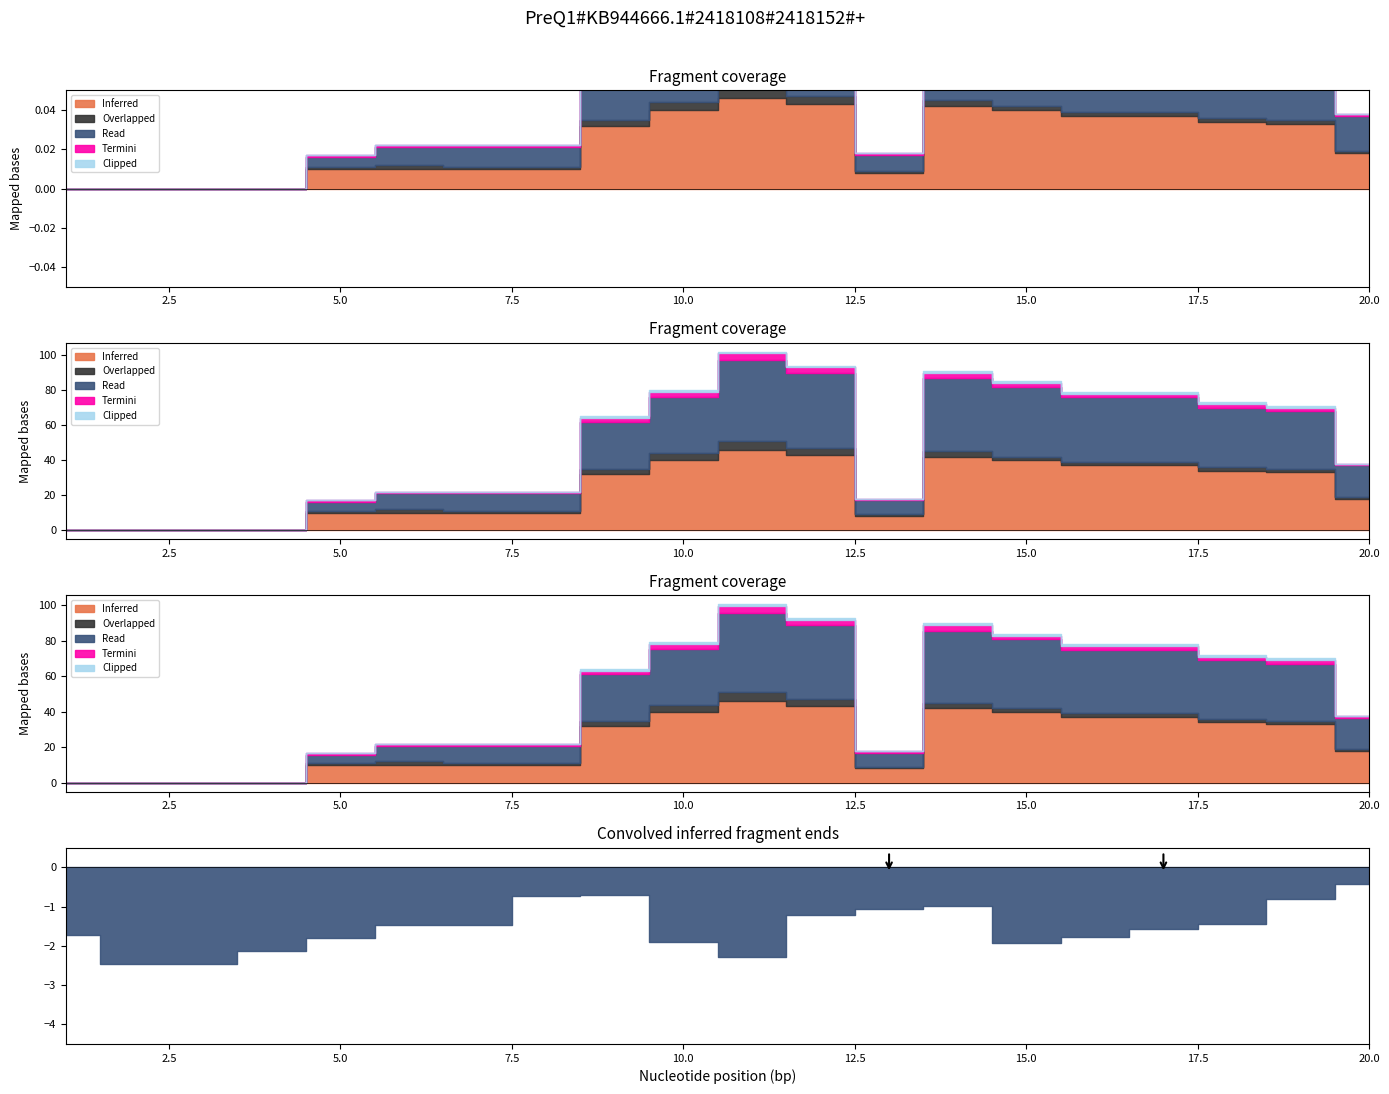

Reading left to right, transcribe all the data shown in this chart.

Inferred: 0	0	0	0	10	10	10	10	32	40	46	43	8	42	40	37	37	34	33	18
Read: 0	0	0	0	5	9	10	10	27	32	46	43	8	42	40	37	37	34	33	18
Overlapped: 0	0	0	0	1	2	1	1	3	4	5	4	1	3	2	2	2	2	2	1
Termini: 0	0	0	0	1	1	1	1	2	3	4	3	1	3	2	2	2	2	2	1
Clipped: 0	0	0	0	0	0	0	0	1	1	1	1	0	1	1	1	1	1	1	0